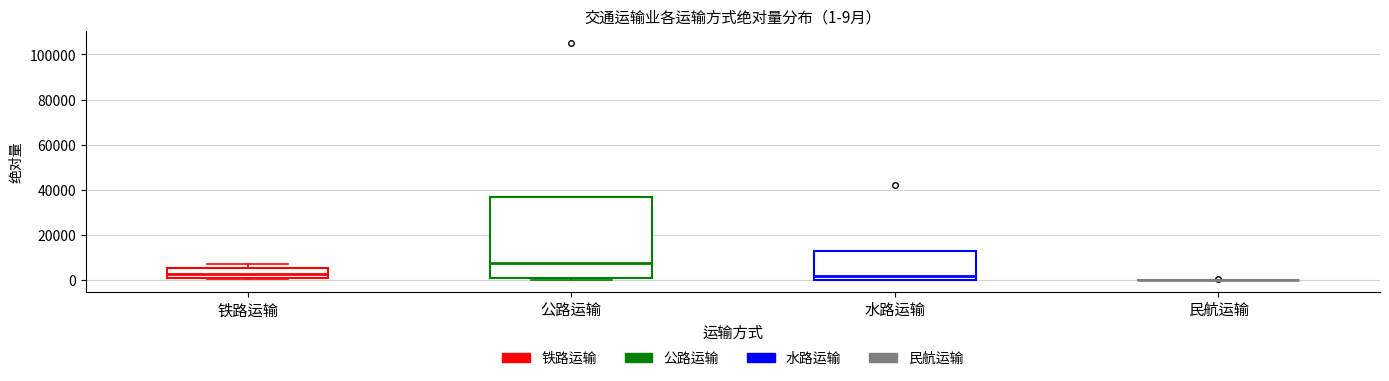

Comparing the boxes themselves (not the whiskers), which one is the tallest?

公路运输